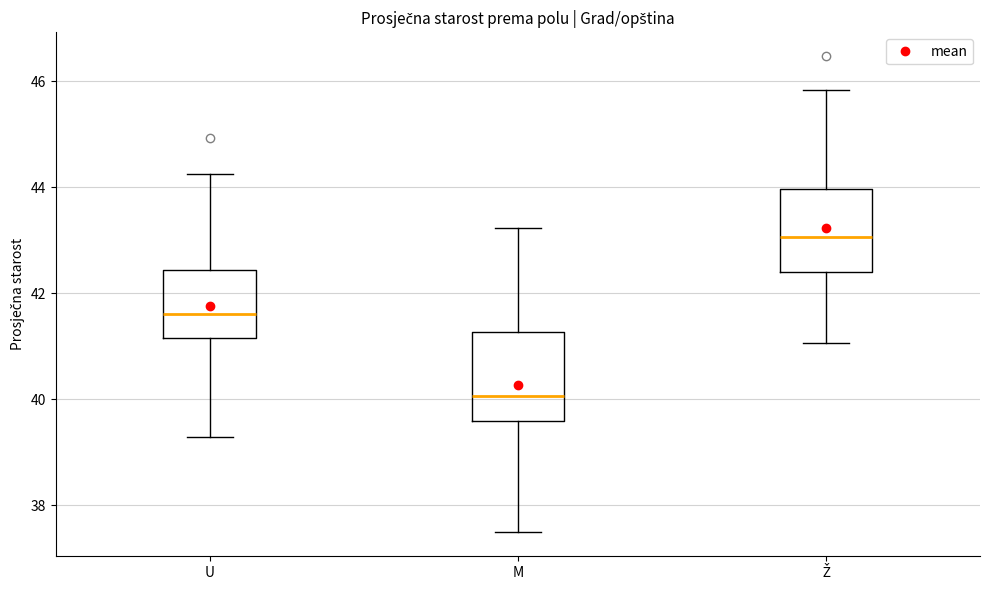

Where does the upper whisker of the box for Ž end on the y-axis? The values are not printed on the chart, so give them approximately, as read against the axis.

45.8